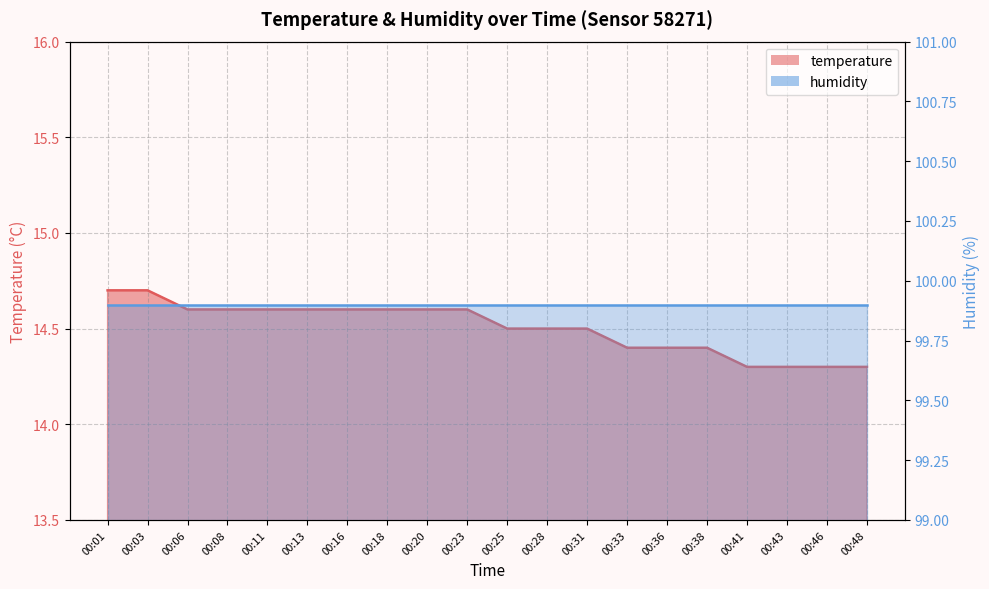

Which category has the highest value across all series?

00:01